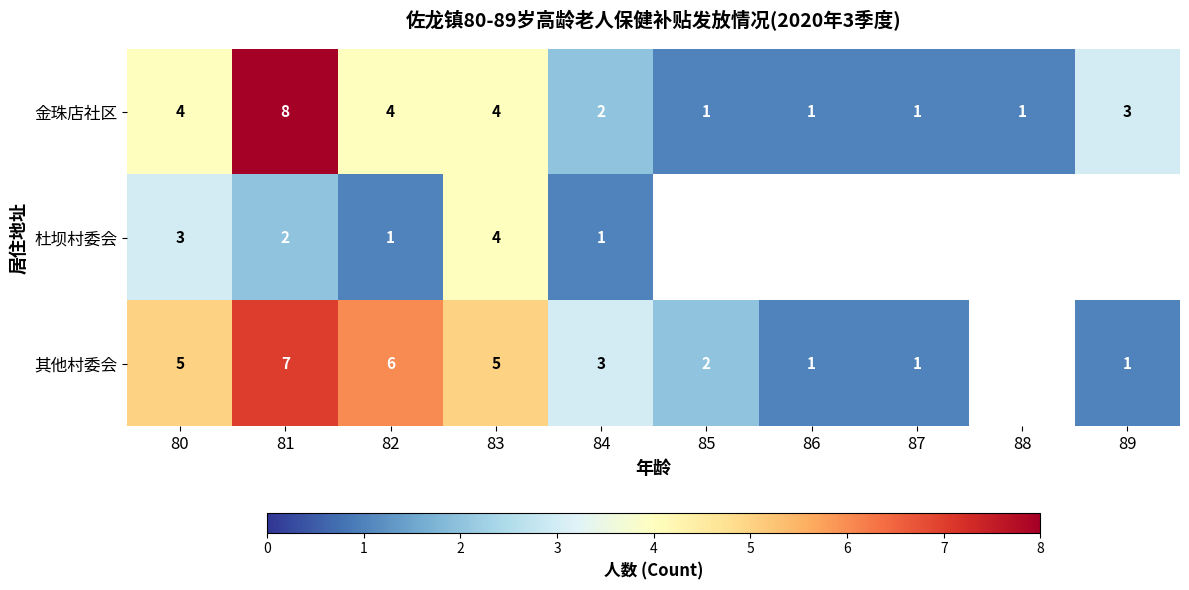

At 84, list the series in order from smallest to largest.

杜坝村委会, 金珠店社区, 其他村委会